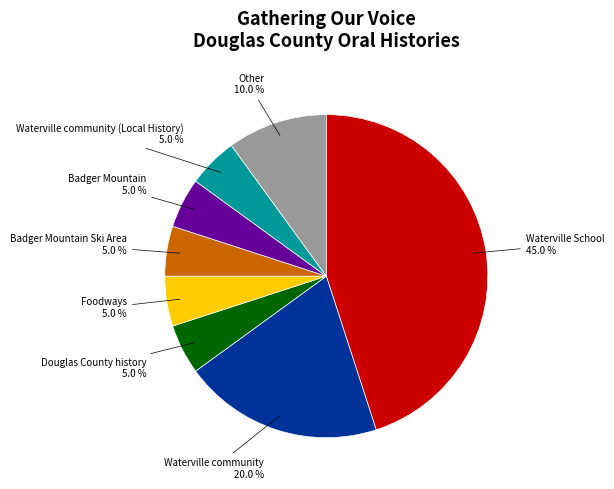

Count the number of slices in the pie.

8